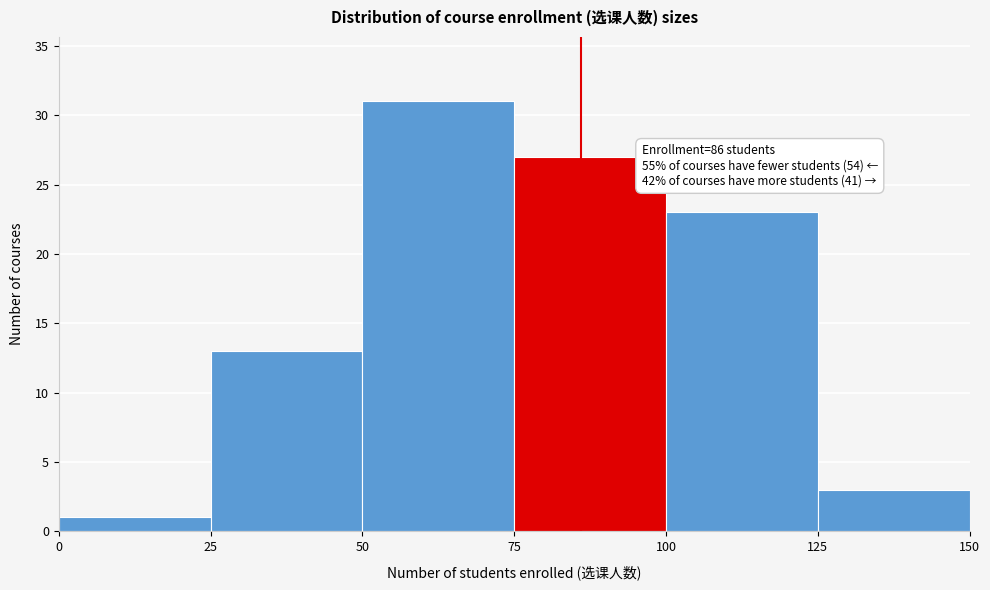

Over which range of the x-axis is the bar tallest?

50 to 75